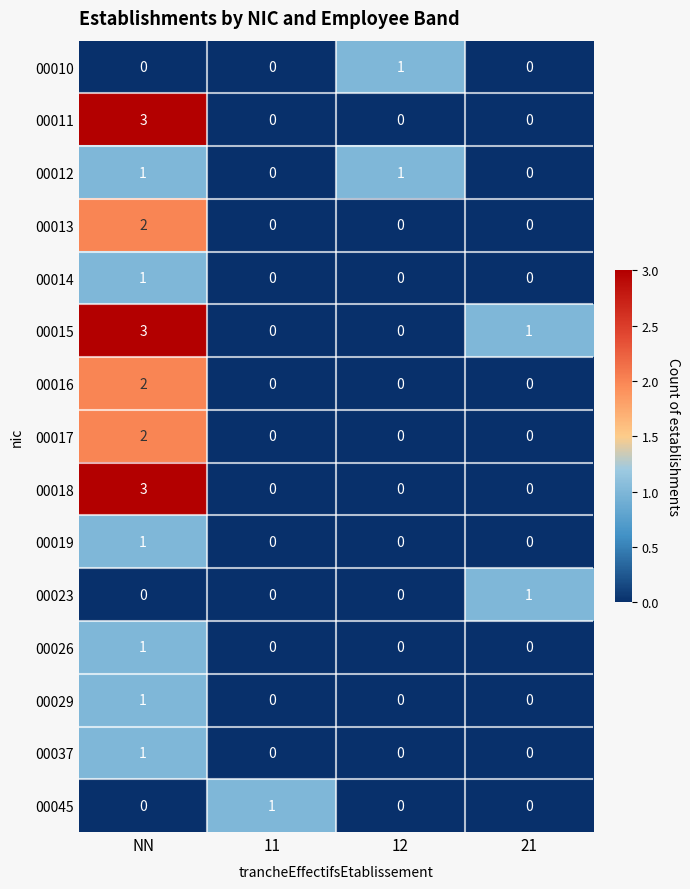

What is the total value across all series at NN?

21